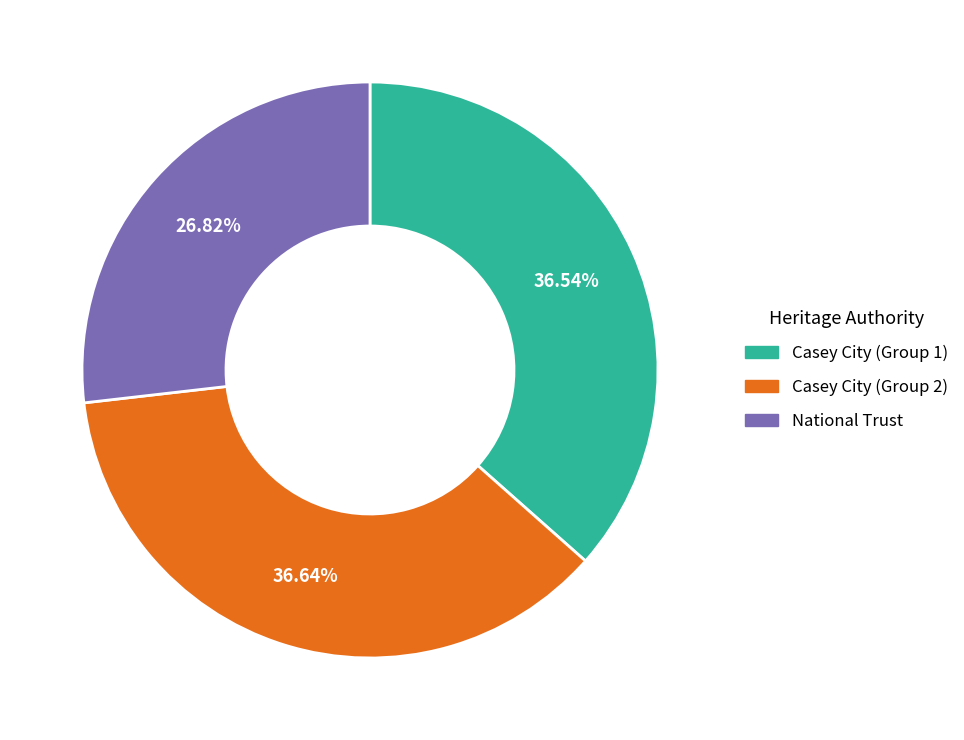

Combined, do Casey City (Group 2) and National Trust account for over 50%?

Yes